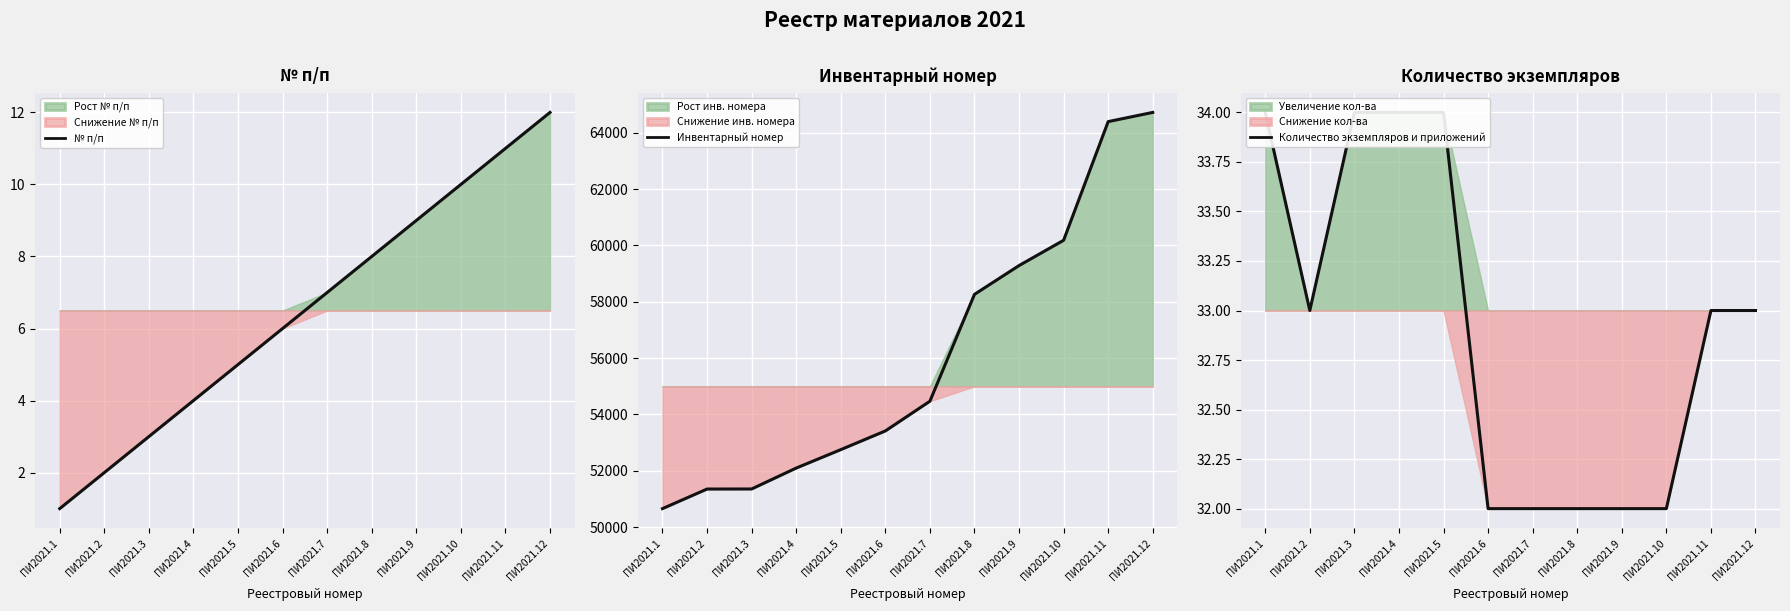

What is the value of the Инвентарный номер point at the 2nd from the left?

51355